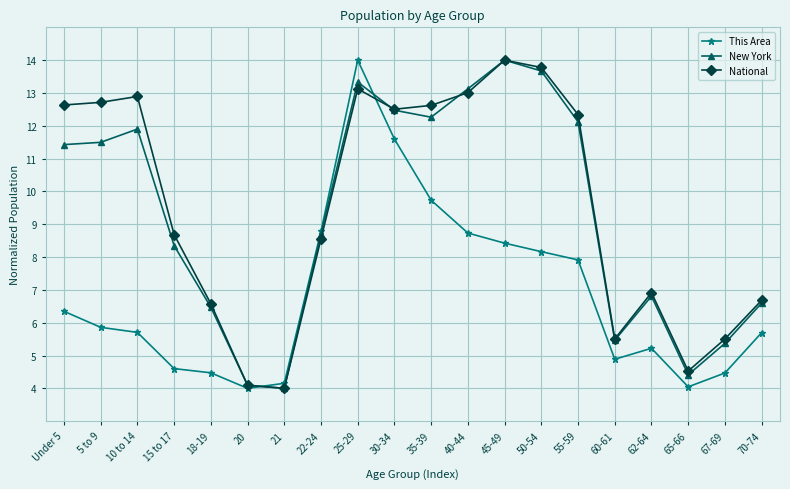

How many times do This Area and National cross each other?

2